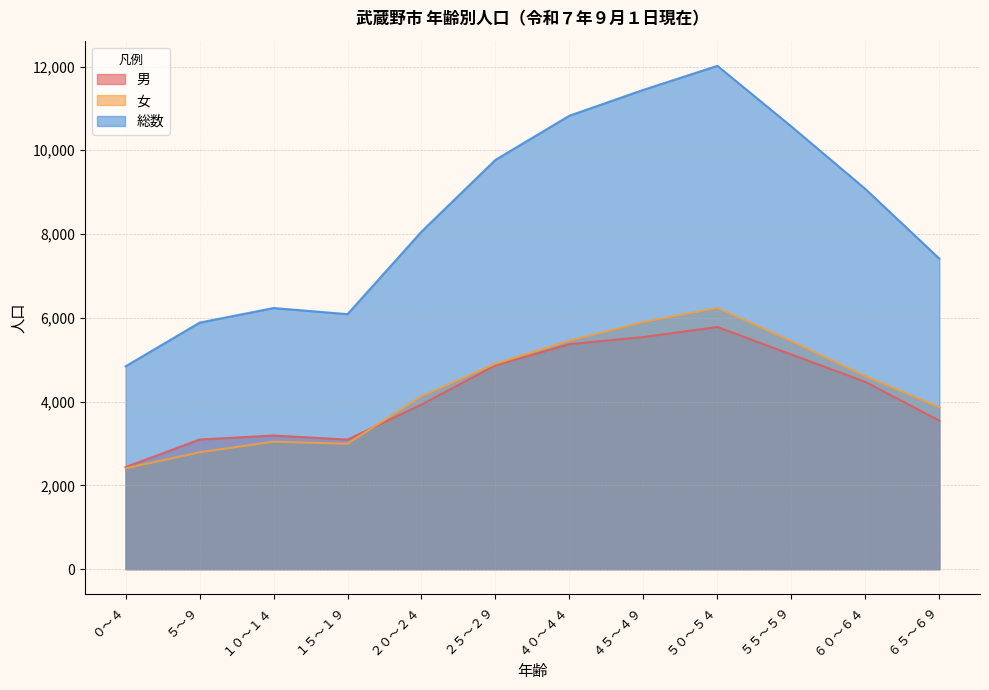

At which category is the sum across all series the highest?

５０～５４